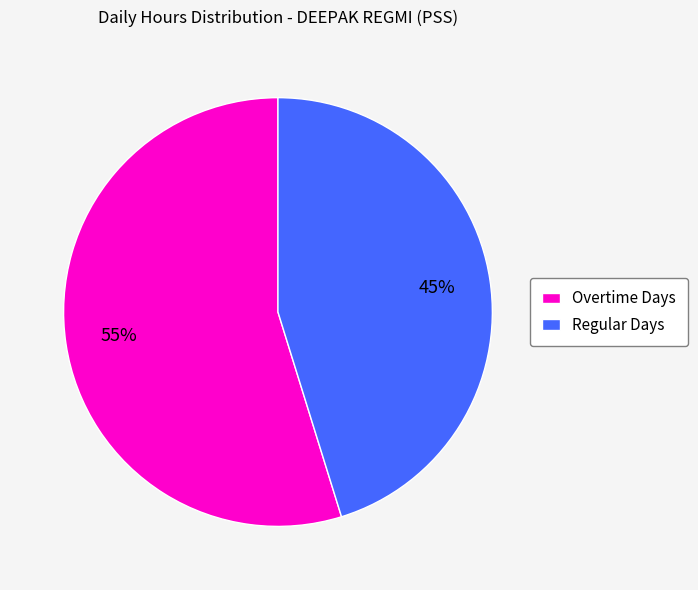

To the nearest percent, what is the average slice percentage?

50%